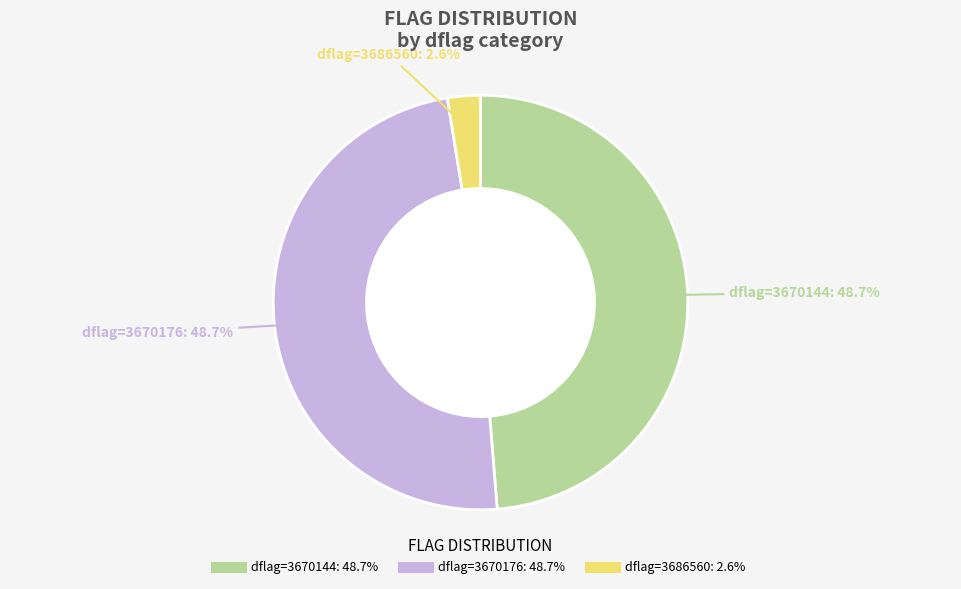

How many slices are in this pie chart?

3